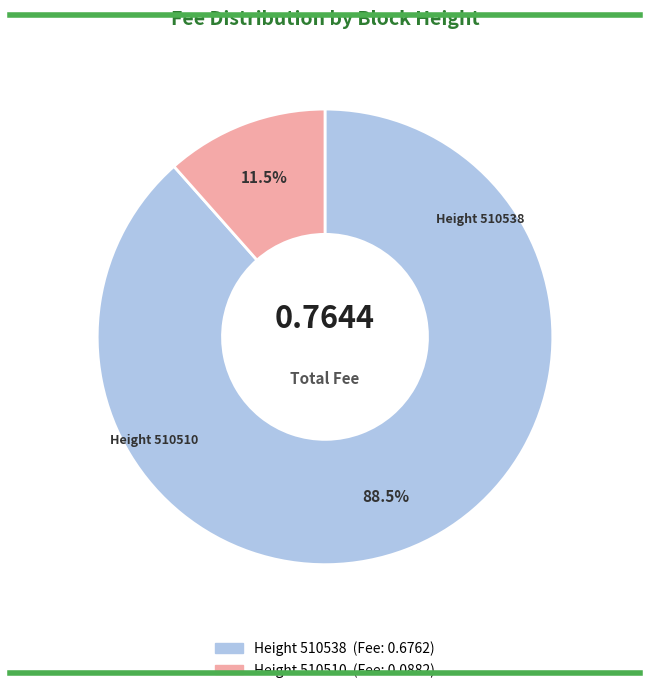

Does any single category account for the majority?

Yes